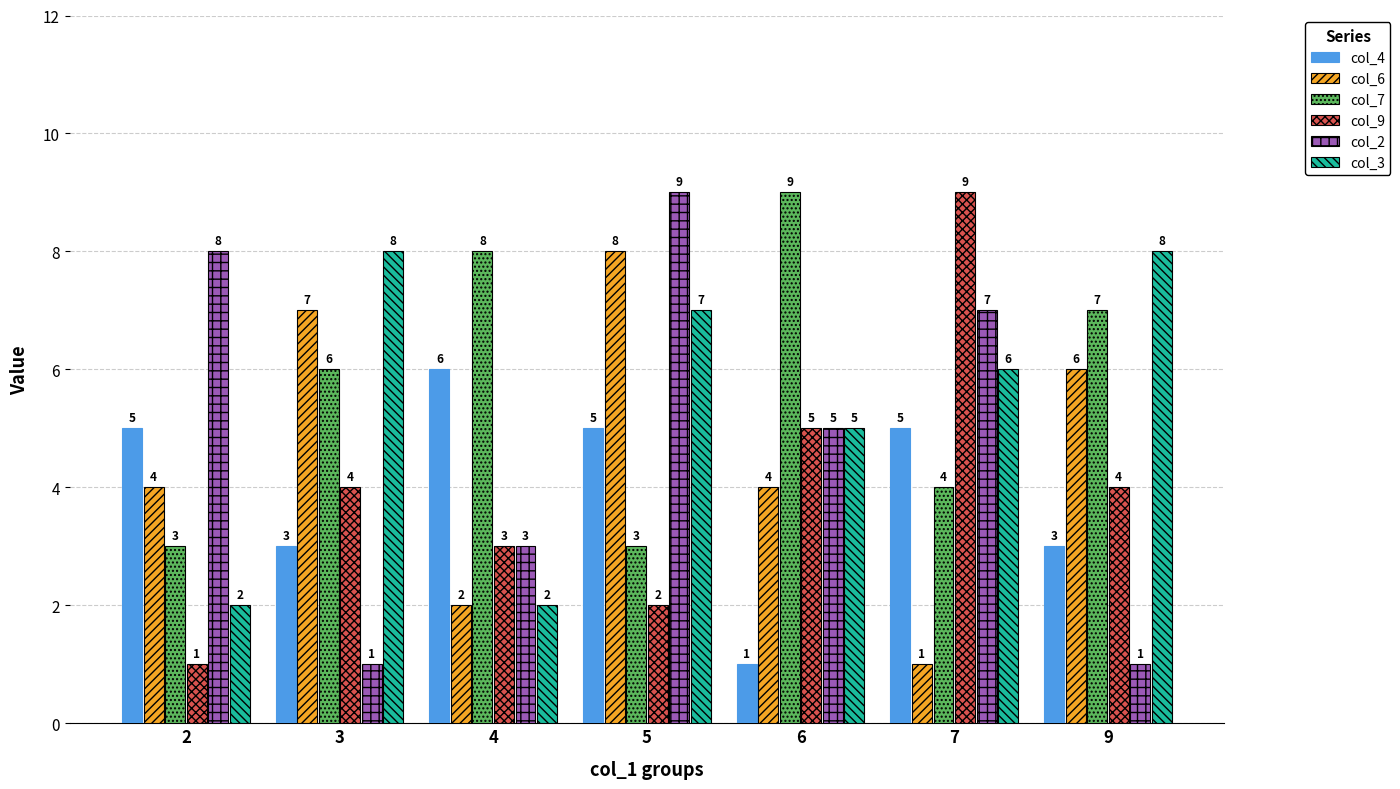

True or false: col_4 has a value of 5 at 2.

True